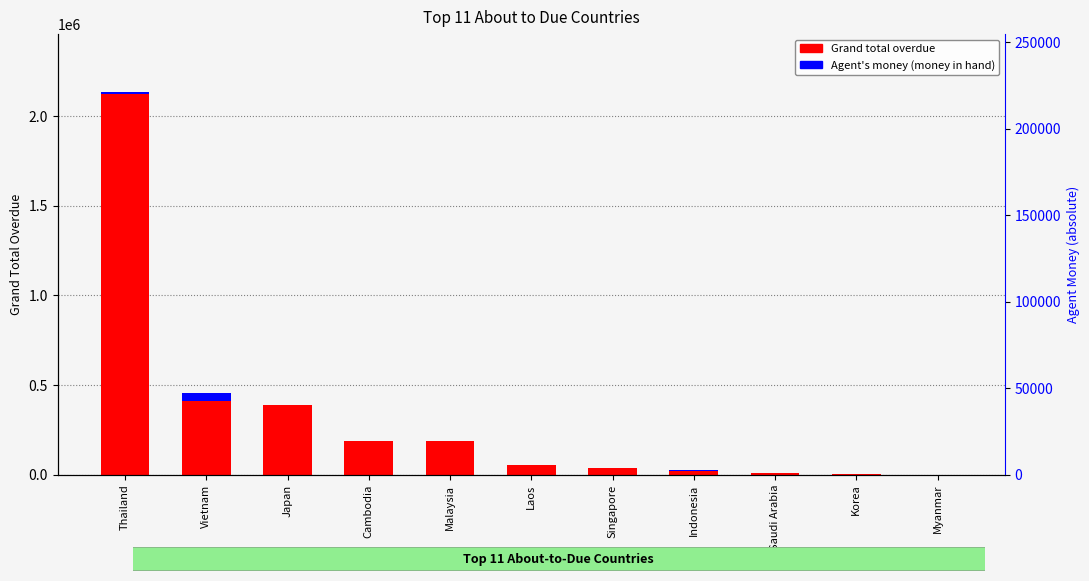

What is the difference between the second highest and second lowest values in the Agent's money (money in hand) series?

14317.0